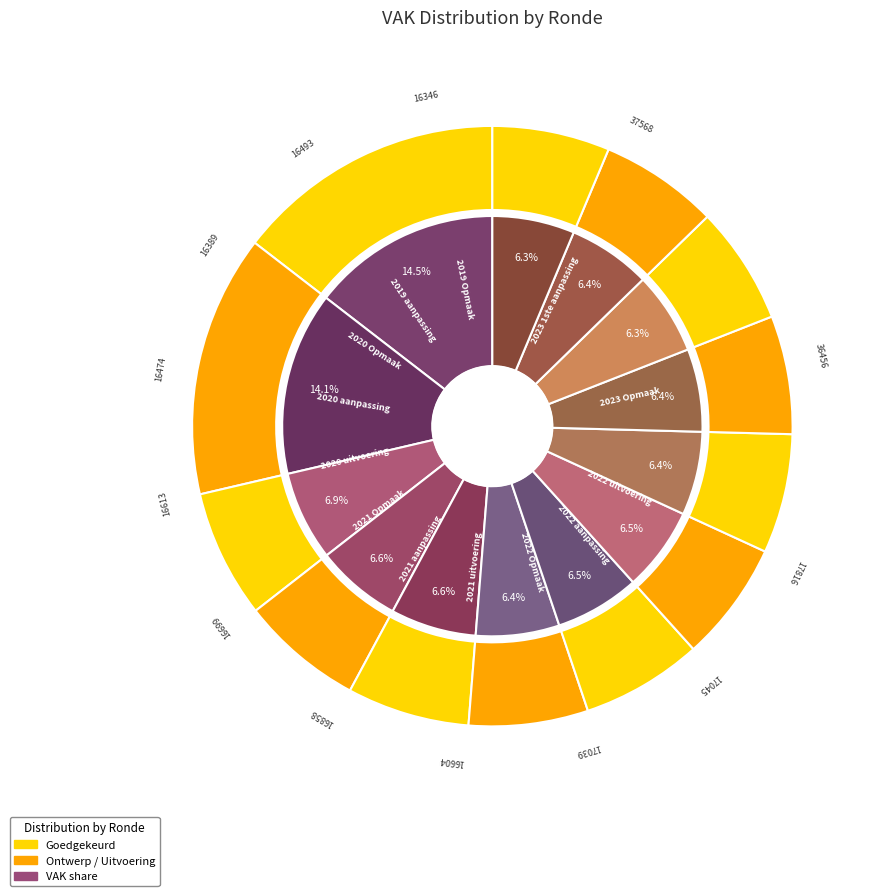

To the nearest percent, what is the difference between the largest and smallest slice percentages?

8%